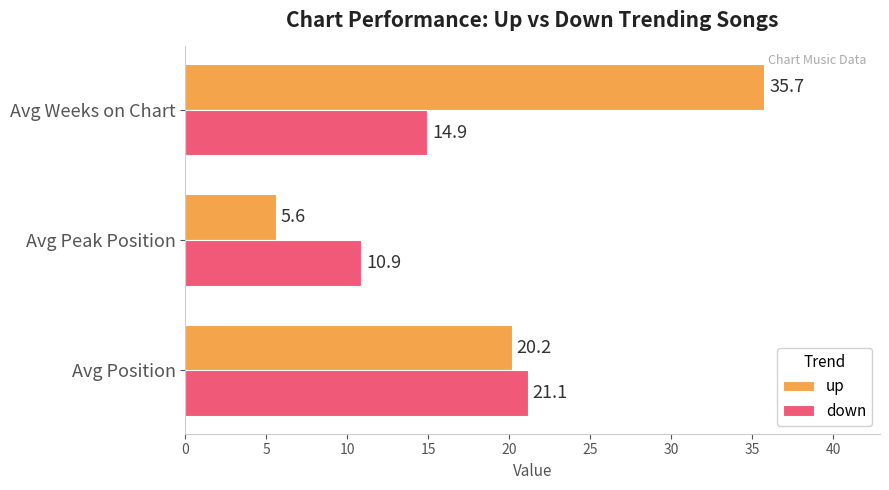

What is the difference between the maximum and minimum values in the up series?

30.2